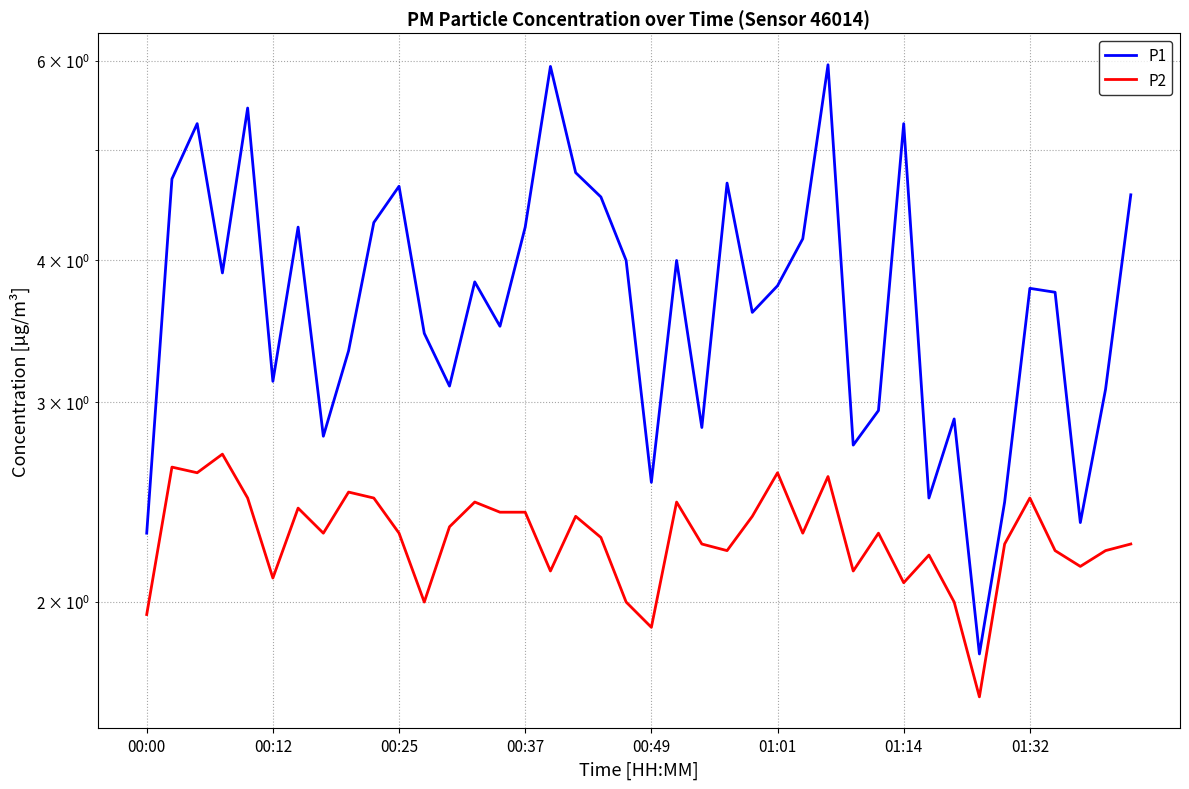

What is the maximum value shown in the chart?

6.0